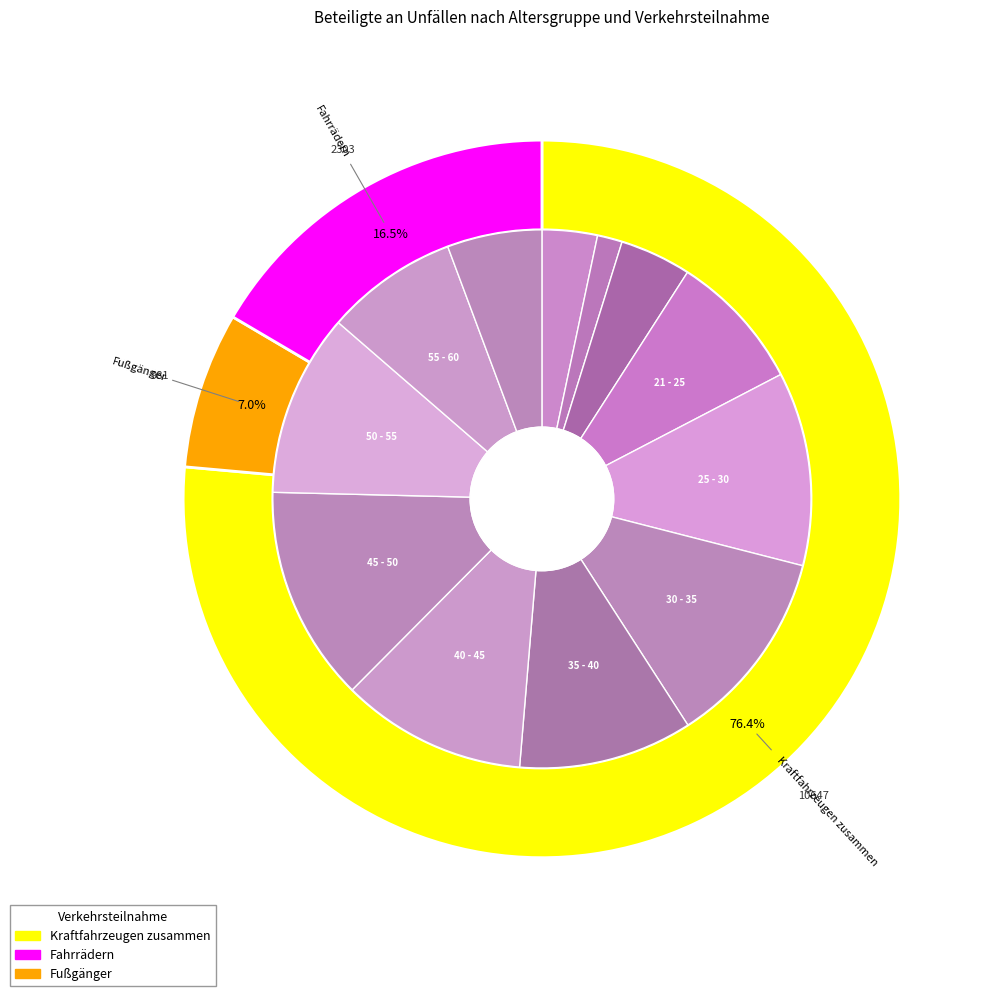

What portion of the pie excludes 55 - 60?

91.5%